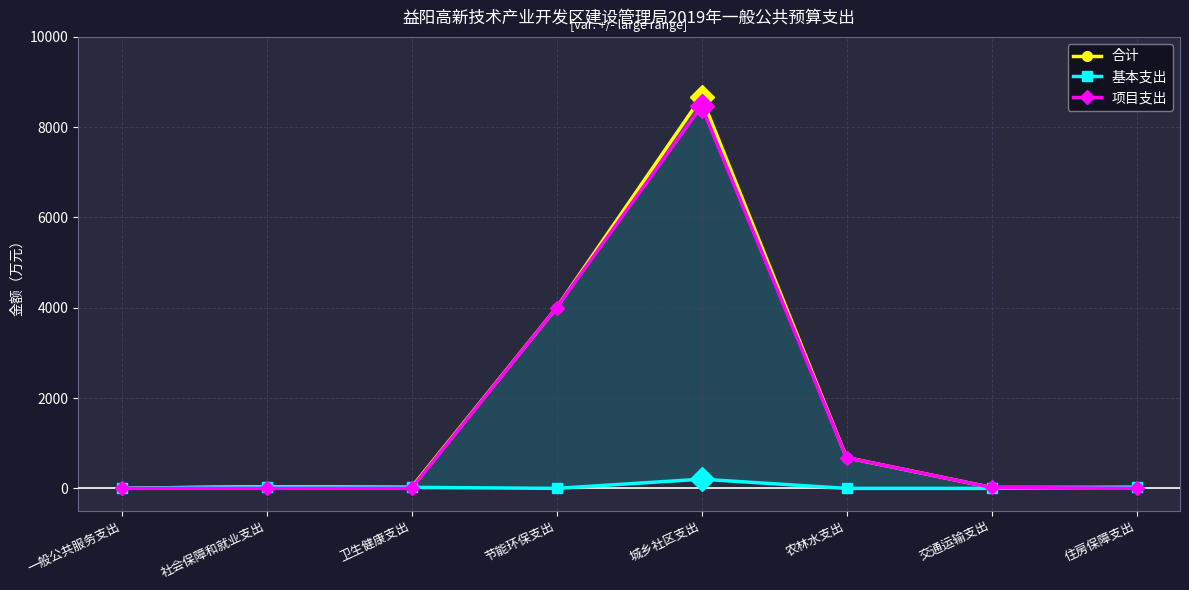

Which category has the highest value in the 基本支出 series?

城乡社区支出